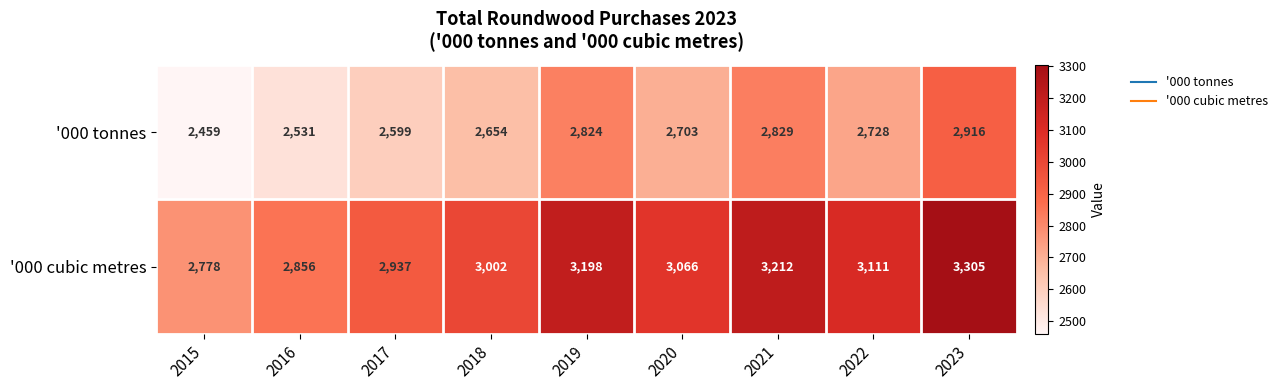

What is the difference between the highest and lowest values at 2022?

383